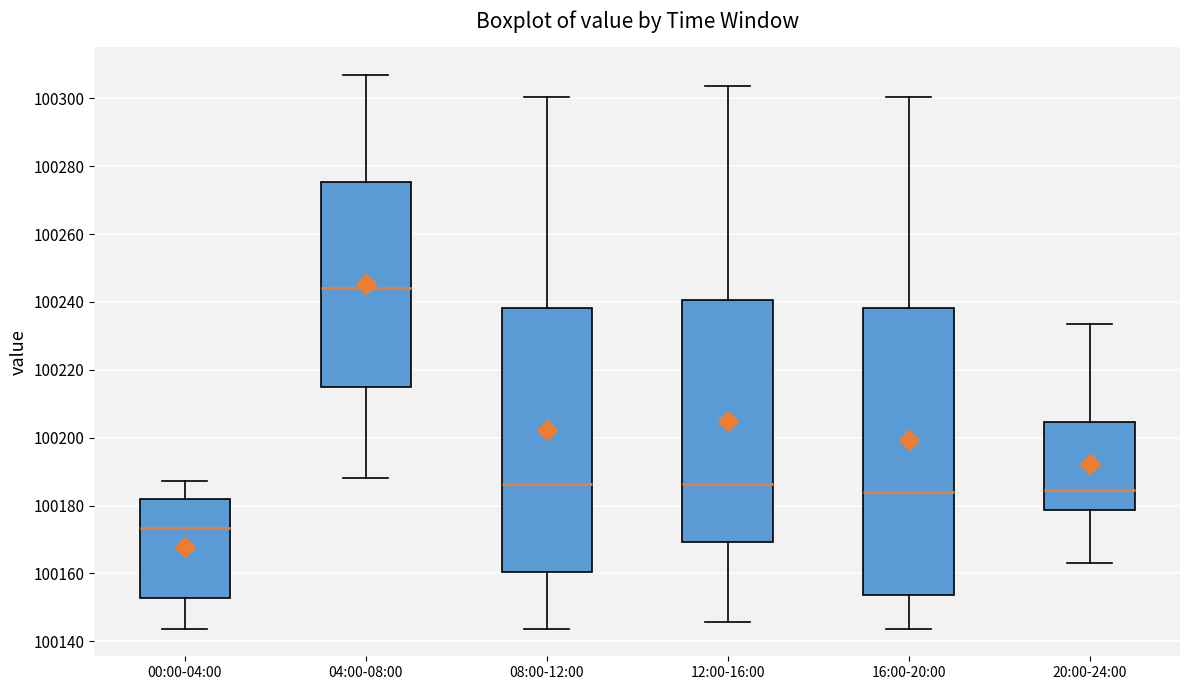

Which box has the lowest median line?

00:00-04:00